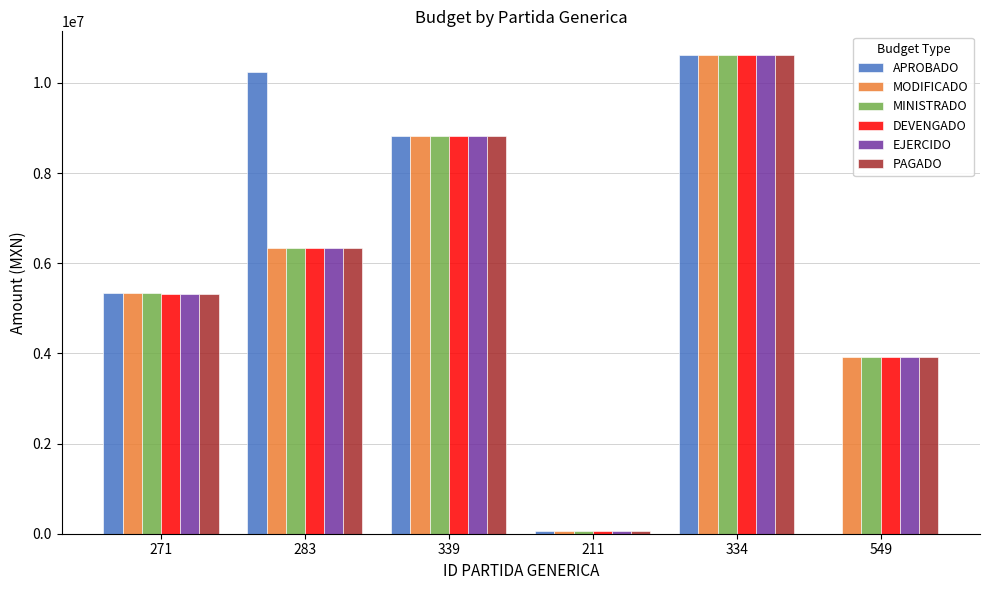

Where does the APROBADO series first go above 8829500?

283